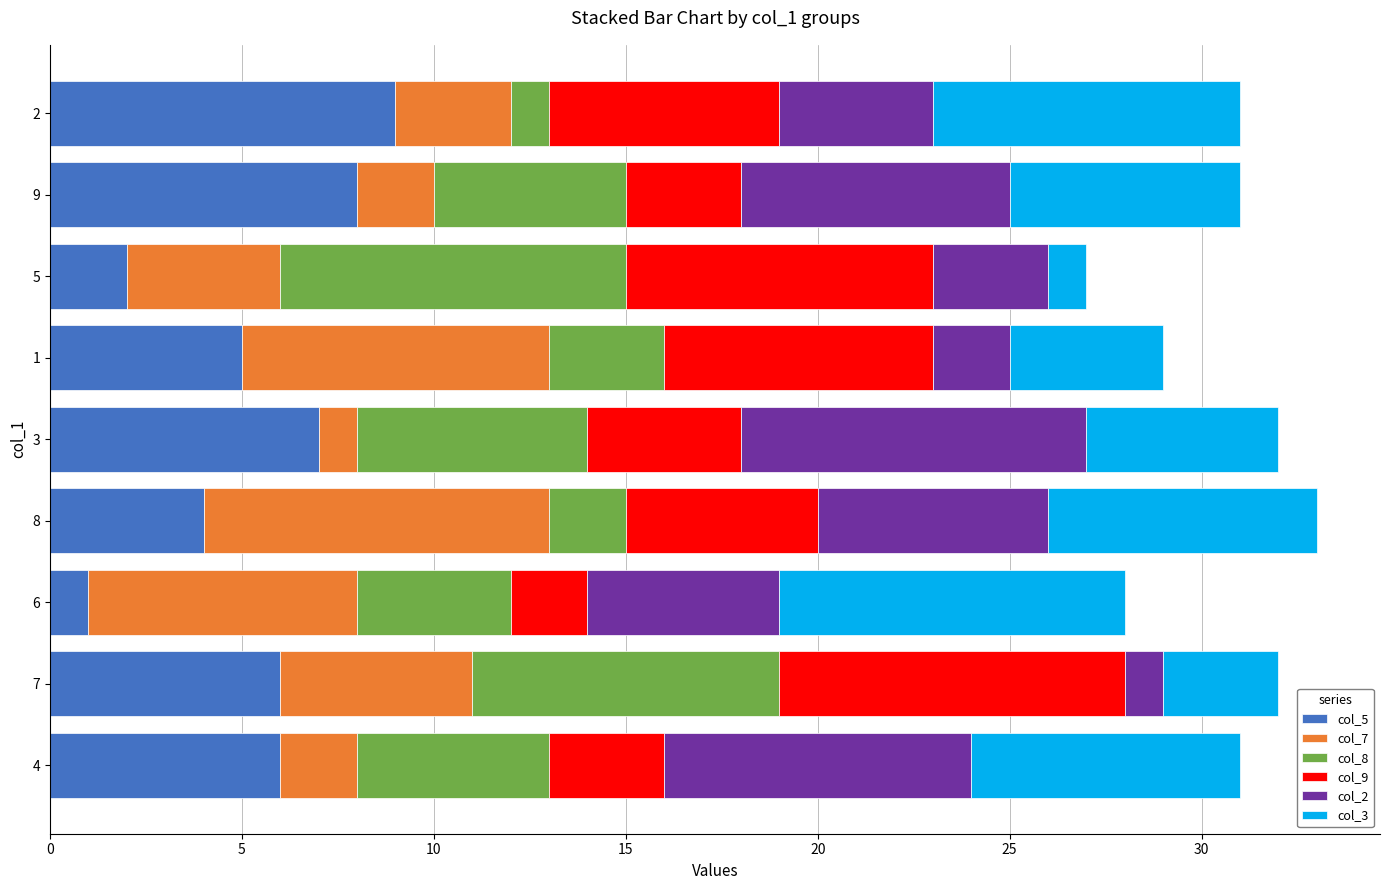

The value of col_5 at 4 is 6. True or false?

True